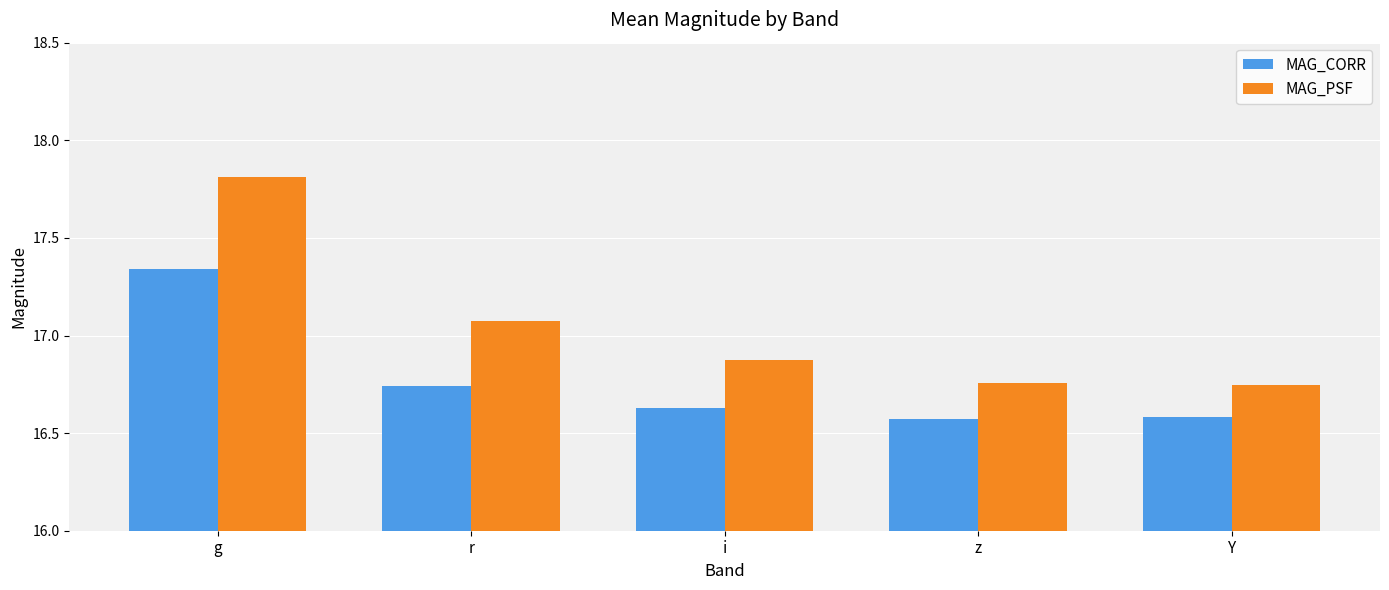

The value of MAG_PSF at i is 16.9. True or false?

True